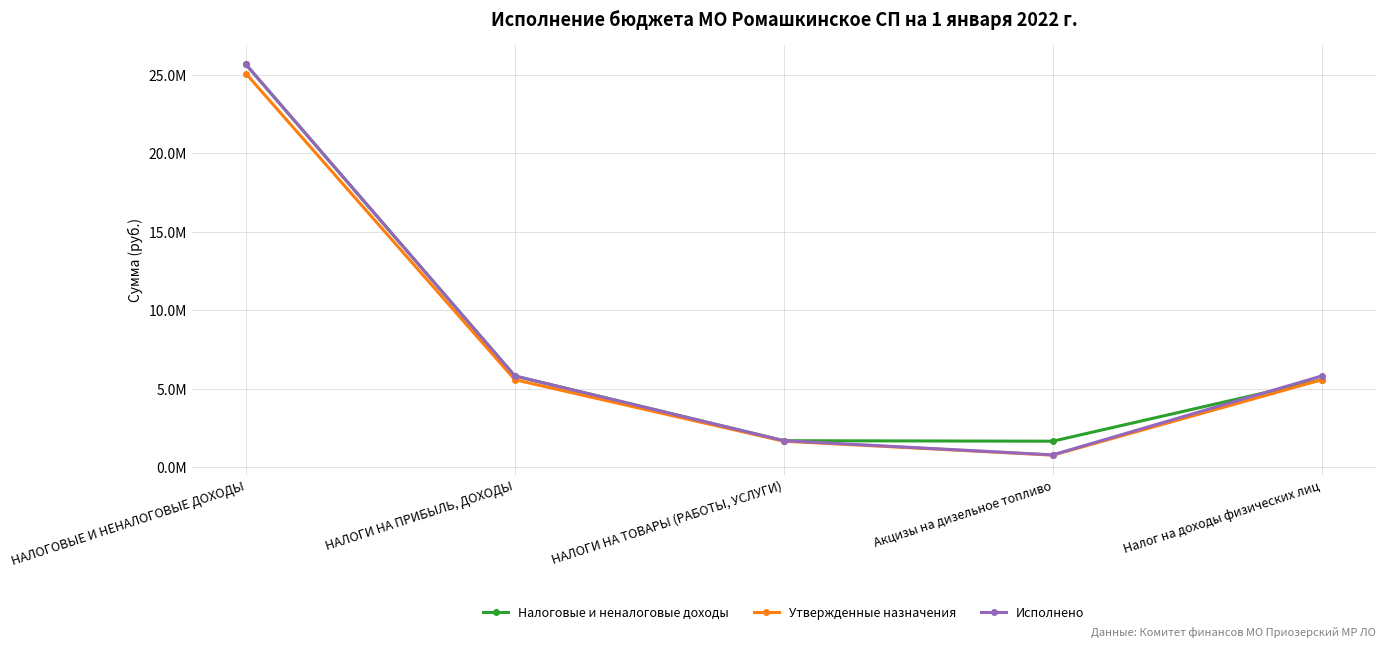

The value of Исполнено at Налог на доходы физических лиц is 1486825.6. True or false?

False